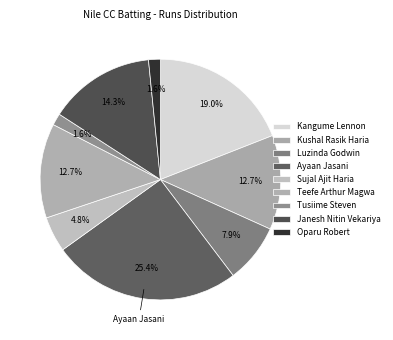

How many segments does this pie chart have?

9